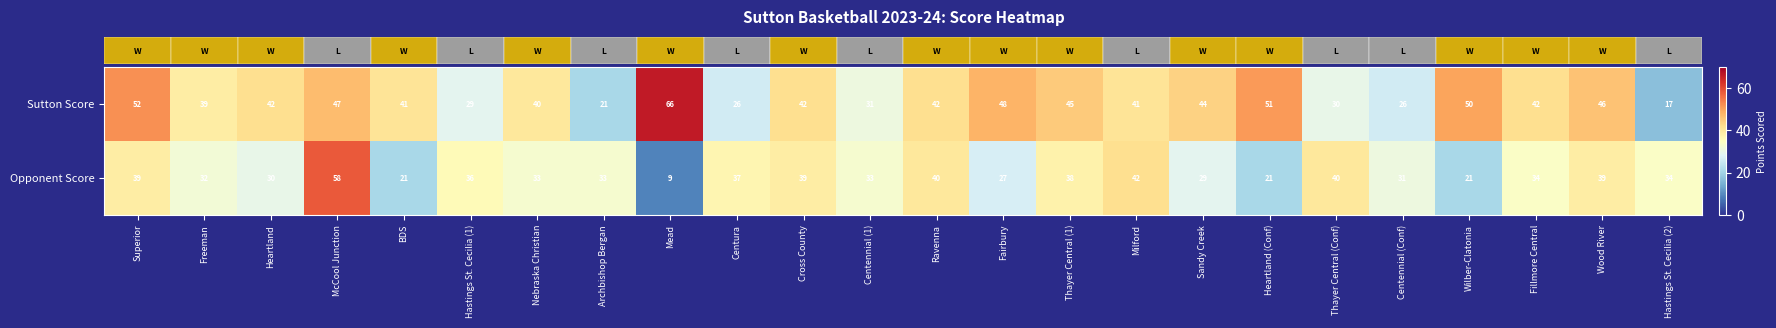

Rank the series at Centennial (1) from highest to lowest value.

Opponent Score, Sutton Score